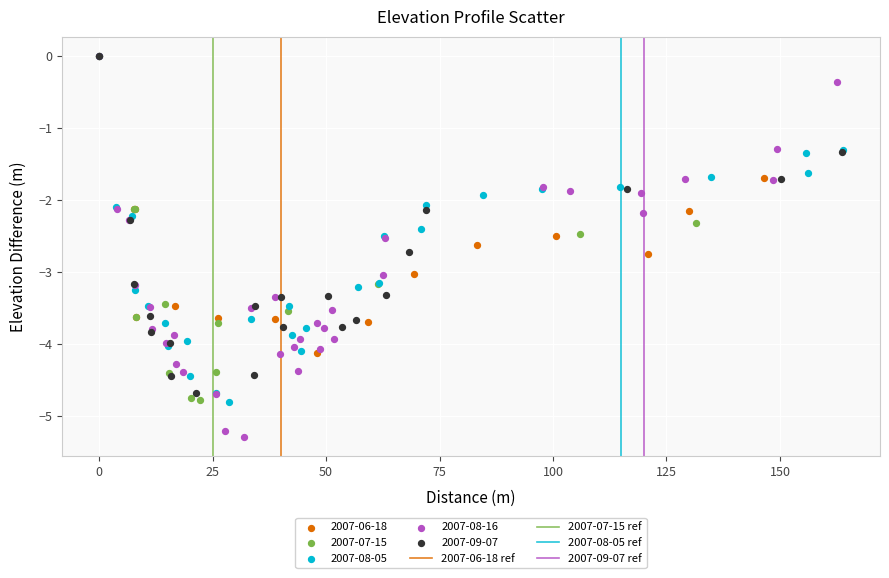

Which series has the largest Y range (max minus min)?

2007-08-16